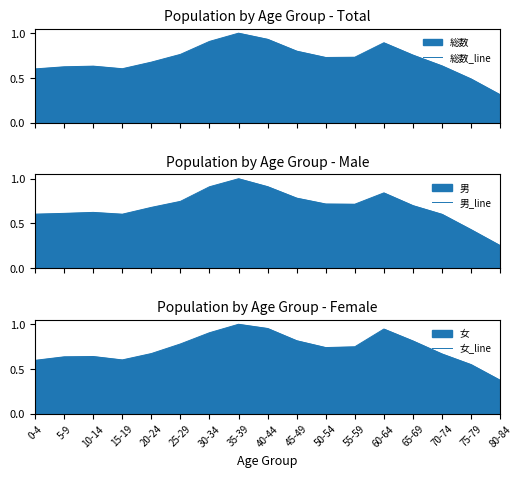

How many times do 男_line and 総数_line cross each other?

4